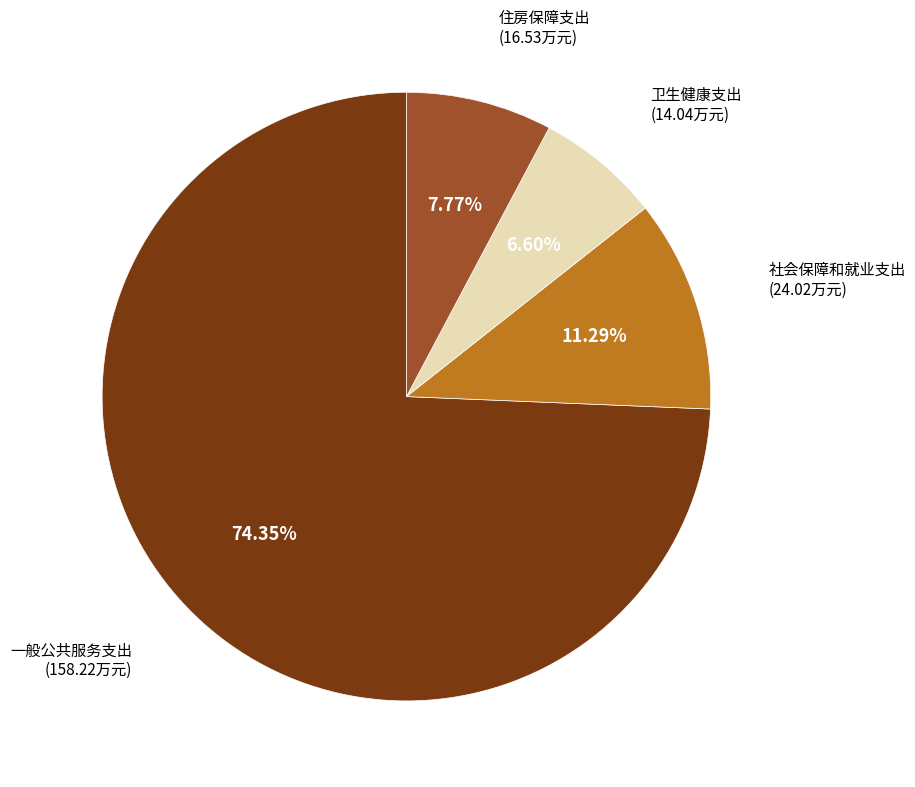

Is there any slice that represents more than half of the pie?

Yes